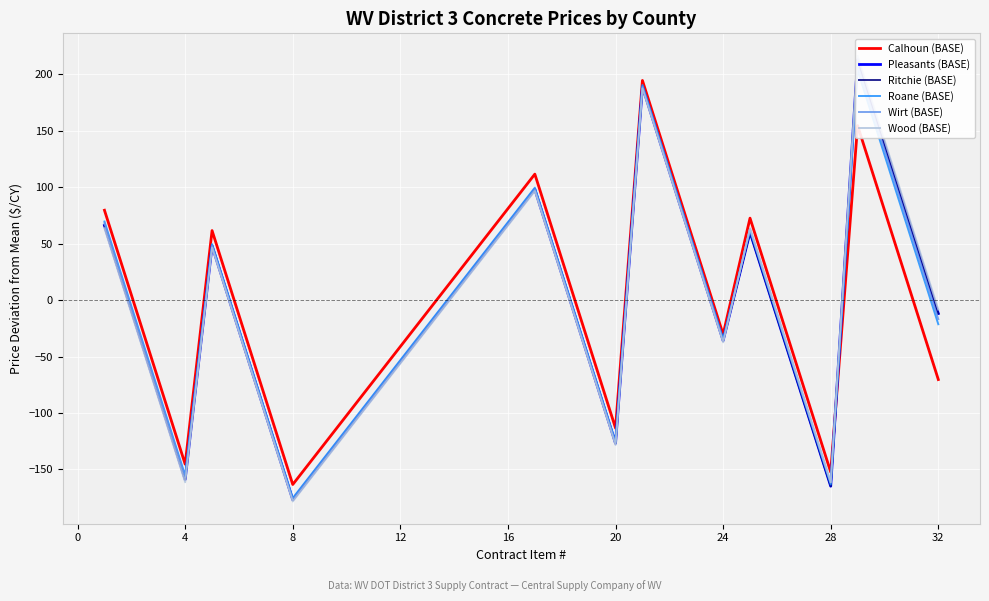

Does the chart display data point markers on the line(s)?

No